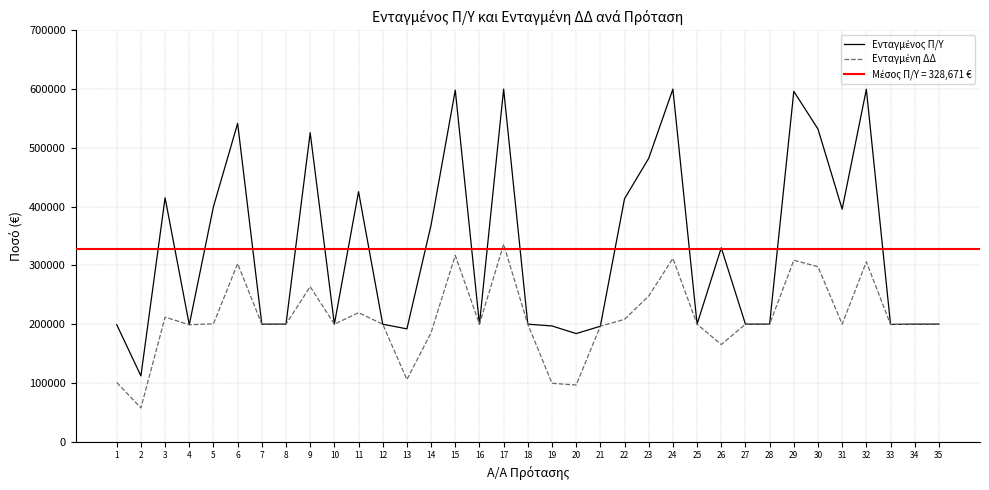

Reading left to right, extract all data points from this chart.

Ενταγμένος Π/Υ: 1=199160.0	2=112000.0	3=415040.0	4=199000.0	5=400000.0	6=541652.3	7=200000.0	8=200000.0	9=525822.2	10=200000.0	11=425440.0	12=199990.0	13=192000.0	14=368899.0	15=598125.0	16=200000.0	17=600000.0	18=200000.0	19=196980.0	20=184000.0	21=196535.0	22=413500.0	23=482250.0	24=600000.0	25=200000.0	26=329960.0	27=200000.0	28=200000.0	29=596145.0	30=532012.9	31=395740.0	32=599697.8	33=199562.5	34=199990.1	35=200000.0
Ενταγμένη ΔΔ: 1=100780.0	2=57500.0	3=212020.0	4=199000.0	5=200625.0	6=303024.4	7=200000.0	8=200000.0	9=263822.2	10=200000.0	11=219620.0	12=199990.0	13=105750.0	14=185624.5	15=317062.5	16=200000.0	17=336000.0	18=200000.0	19=99412.5	20=96500.0	21=196535.0	22=208250.0	23=247892.5	24=312000.0	25=200000.0	26=165377.5	27=200000.0	28=200000.0	29=308822.5	30=297757.3	31=200000.0	32=306142.2	33=199562.5	34=199990.1	35=200000.0